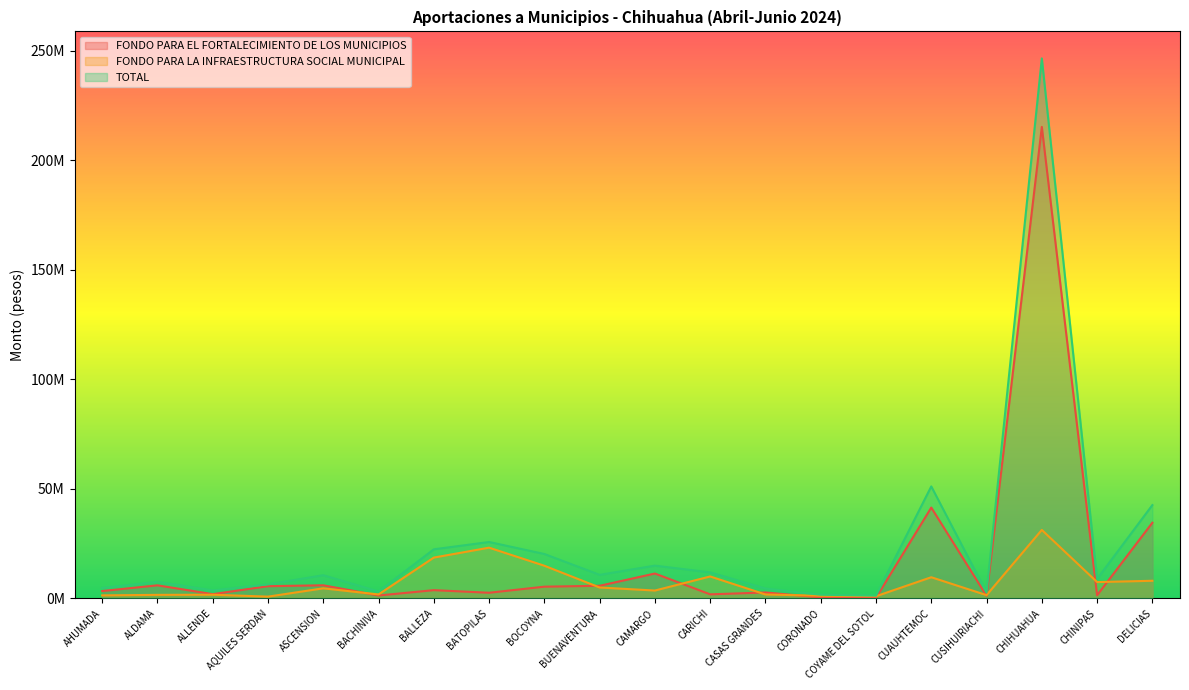

Reading left to right, what are all the values shown in this chart?

FONDO PARA EL FORTALECIMIENTO DE LOS MUNICIPIOS: AHUMADA=3360453	ALDAMA=5980848	ALLENDE=1948764	AQUILES SERDAN=5589807	ASCENSION=5991408	BACHINIVA=1333389	BALLEZA=3774912	BATOPILAS=2587788	BOCOYNA=5361798	BUENAVENTURA=5773962	CAMARGO=11365836	CARICHI=1862886	CASAS GRANDES=2712930	CORONADO=467043	COYAME DEL SOTOL=282429	CUAUHTEMOC=41477643	CUSIHUIRIACHI=1170819	CHIHUAHUA=215306349	CHINIPAS=1428681	DELICIAS=34558809
FONDO PARA LA INFRAESTRUCTURA SOCIAL MUNICIPAL: AHUMADA=1389864	ALDAMA=1621467	ALLENDE=1689603	AQUILES SERDAN=818757	ASCENSION=4605216	BACHINIVA=1815855	BALLEZA=18642225	BATOPILAS=23174280	BOCOYNA=14922213	BUENAVENTURA=4989300	CAMARGO=3597867	CARICHI=10024302	CASAS GRANDES=1801881	CORONADO=1210323	COYAME DEL SOTOL=998055	CUAUHTEMOC=9671178	CUSIHUIRIACHI=1496385	CHIHUAHUA=31281285	CHINIPAS=7460673	DELICIAS=8056512
TOTAL: AHUMADA=4750317	ALDAMA=7602315	ALLENDE=3638367	AQUILES SERDAN=6408564	ASCENSION=10596624	BACHINIVA=3149244	BALLEZA=22417137	BATOPILAS=25762068	BOCOYNA=20284011	BUENAVENTURA=10763262	CAMARGO=14963703	CARICHI=11887188	CASAS GRANDES=4514811	CORONADO=1677366	COYAME DEL SOTOL=1280484	CUAUHTEMOC=51148821	CUSIHUIRIACHI=2667204	CHIHUAHUA=246587634	CHINIPAS=8889354	DELICIAS=42615321